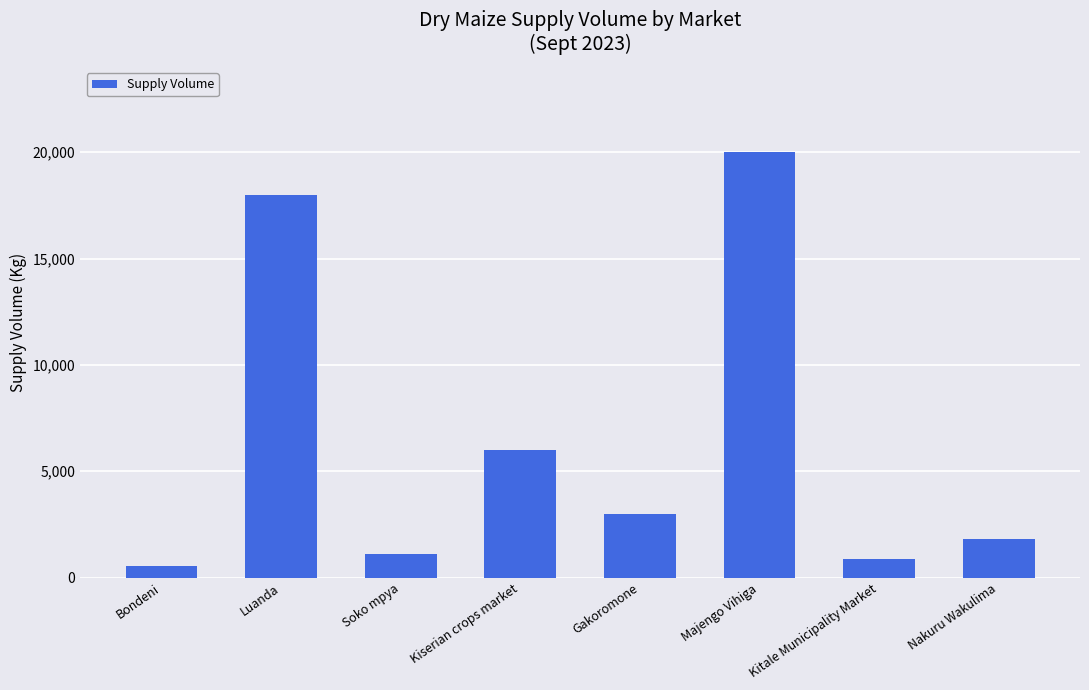

What is the label of the 2nd bar from the left?

Luanda